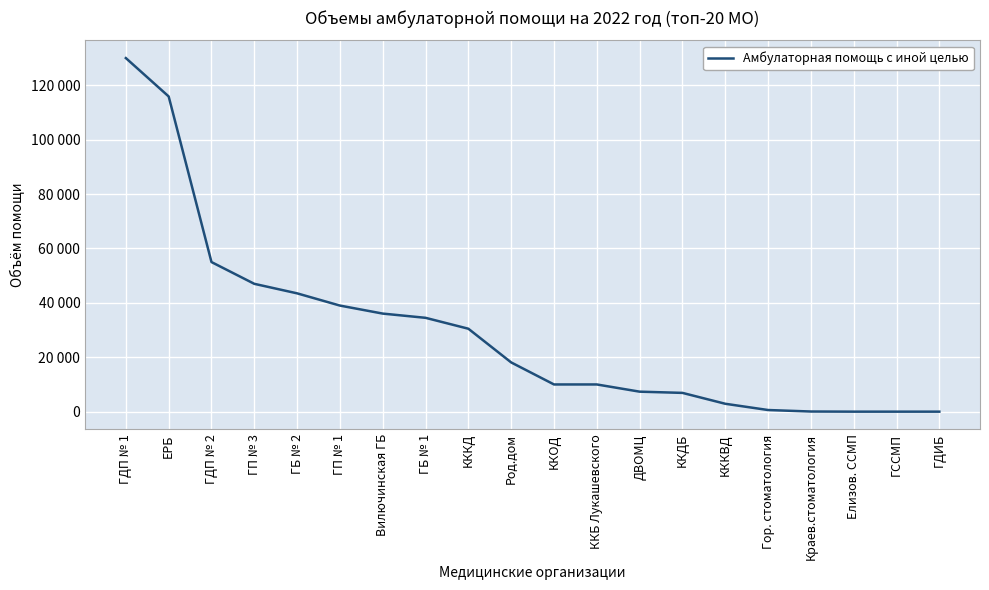

Rank the categories by value from lowest to highest.

Елизов. ССМП, ГССМП, ГДИБ, Краев.стоматология, Гор. стоматология, КККВД, ККДБ, ДВОМЦ, ККОД, ККБ Лукашевского, Род.дом, КККД, ГБ № 1, Вилючинская ГБ, ГП № 1, ГБ № 2, ГП № 3, ГДП № 2, ЕРБ, ГДП № 1